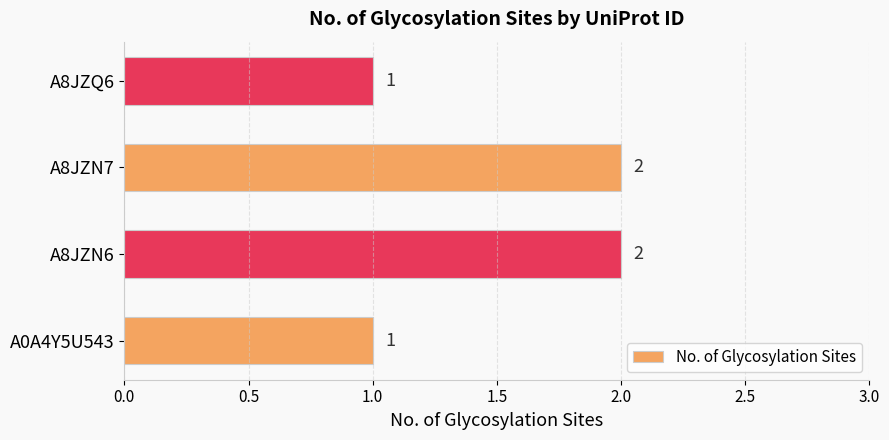

What is the sum of the values at A8JZN6 and A8JZN7?

4